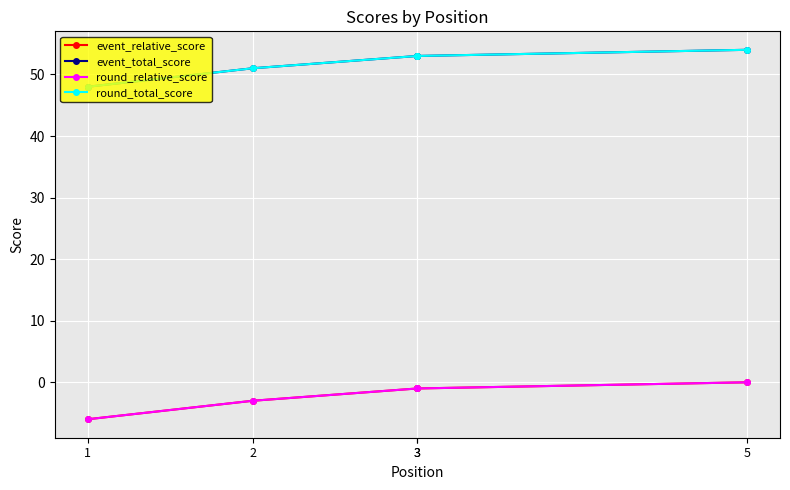

True or false: round_total_score has more than 0 points higher than both neighbors.

False